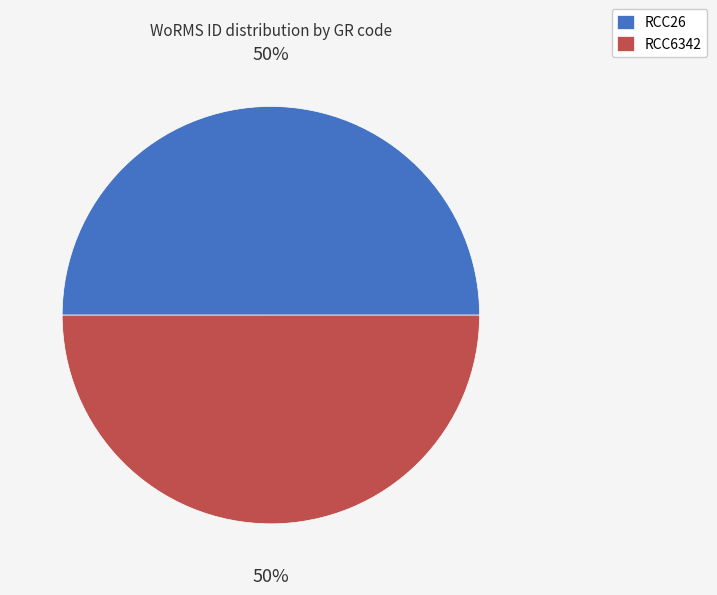

What is the ratio of the value at RCC6342 to the value at RCC26?

1.0